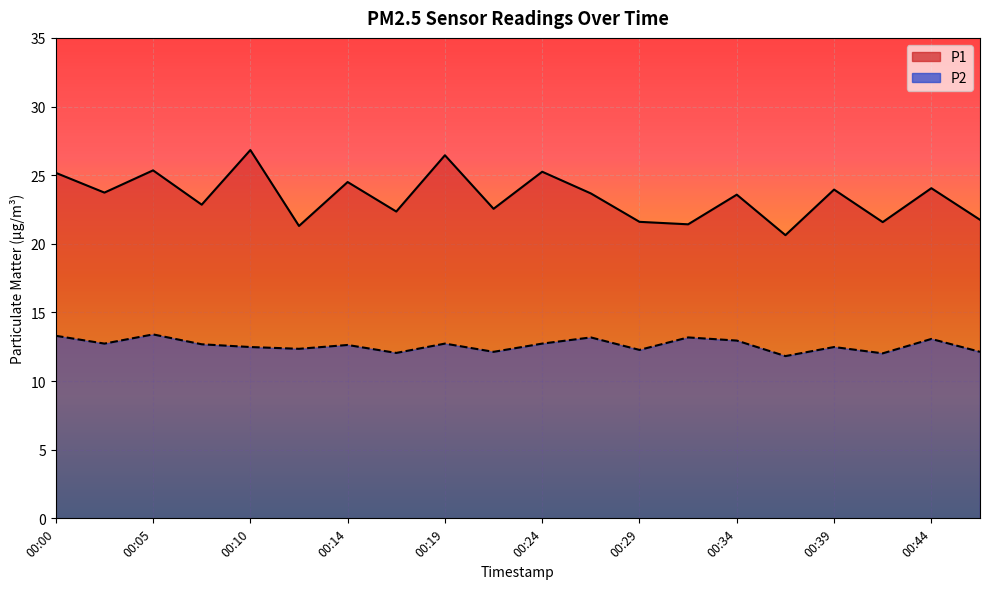

True or false: P1 and P2 intersect in this chart.

False